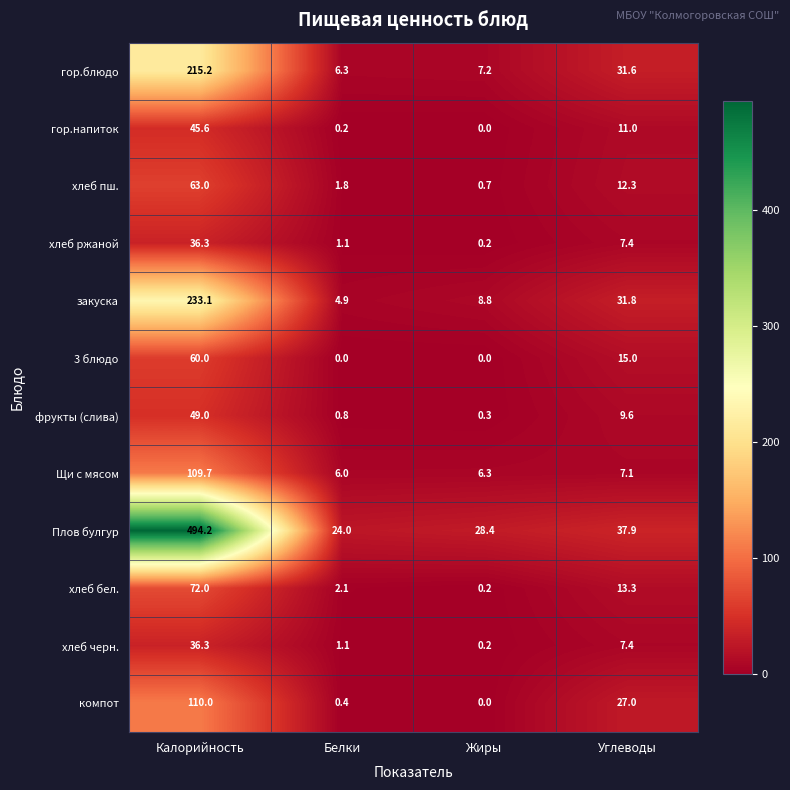

What is the difference between the закуска values at Жиры and Белки?

3.9